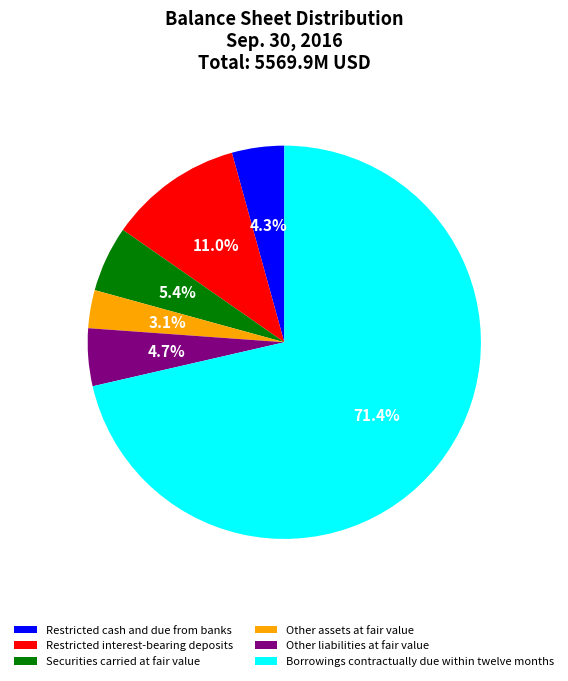

Which slice is the largest?

Borrowings contractually due within twelve months